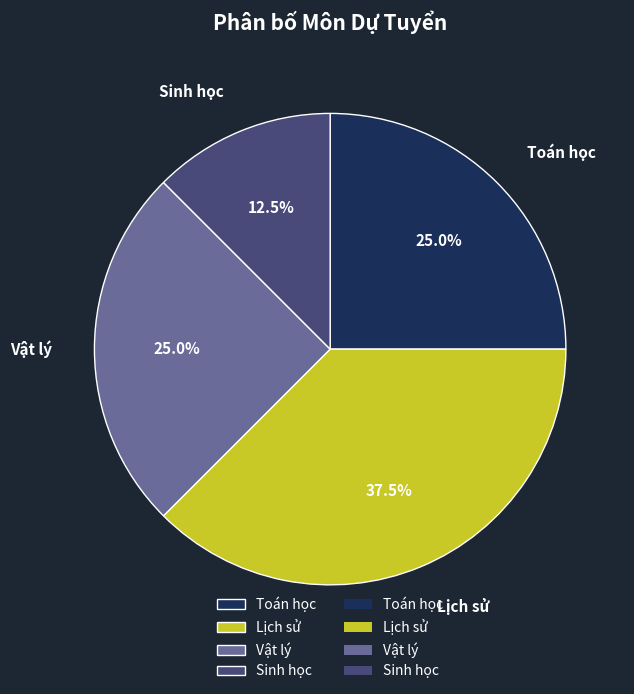

What percentage is NOT represented by Vật lý?

75.0%